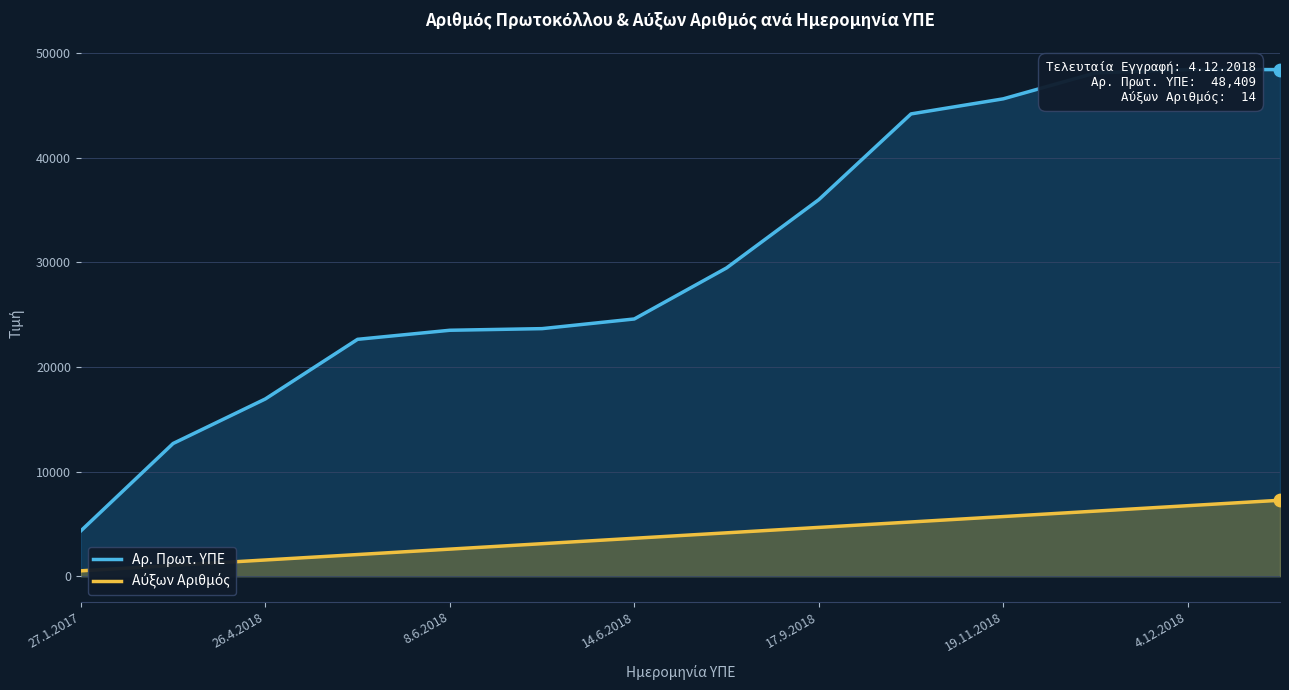

Which series has the largest total across all categories?

Αρ. Πρωτ. ΥΠΕ